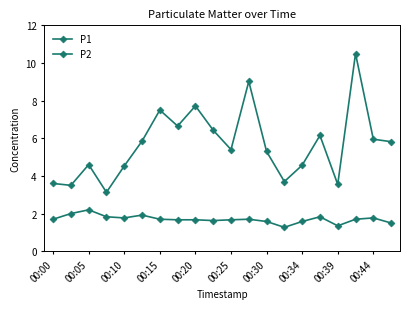

True or false: P2 and P1 intersect in this chart.

False